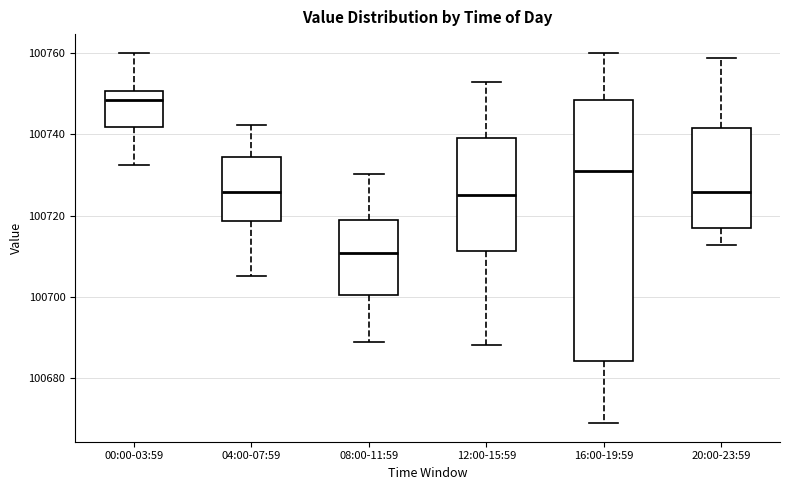

Which box is the tallest, from its lower edge to its upper edge?

16:00-19:59